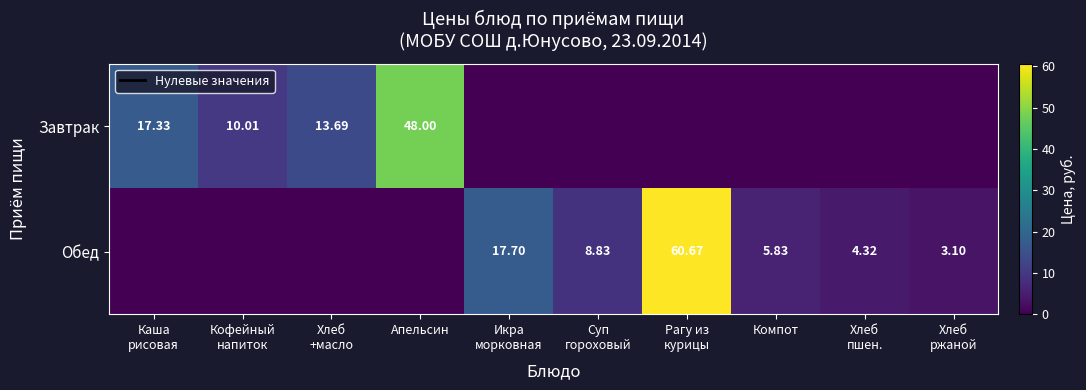

At how many categories does at least one series exceed 52?

1